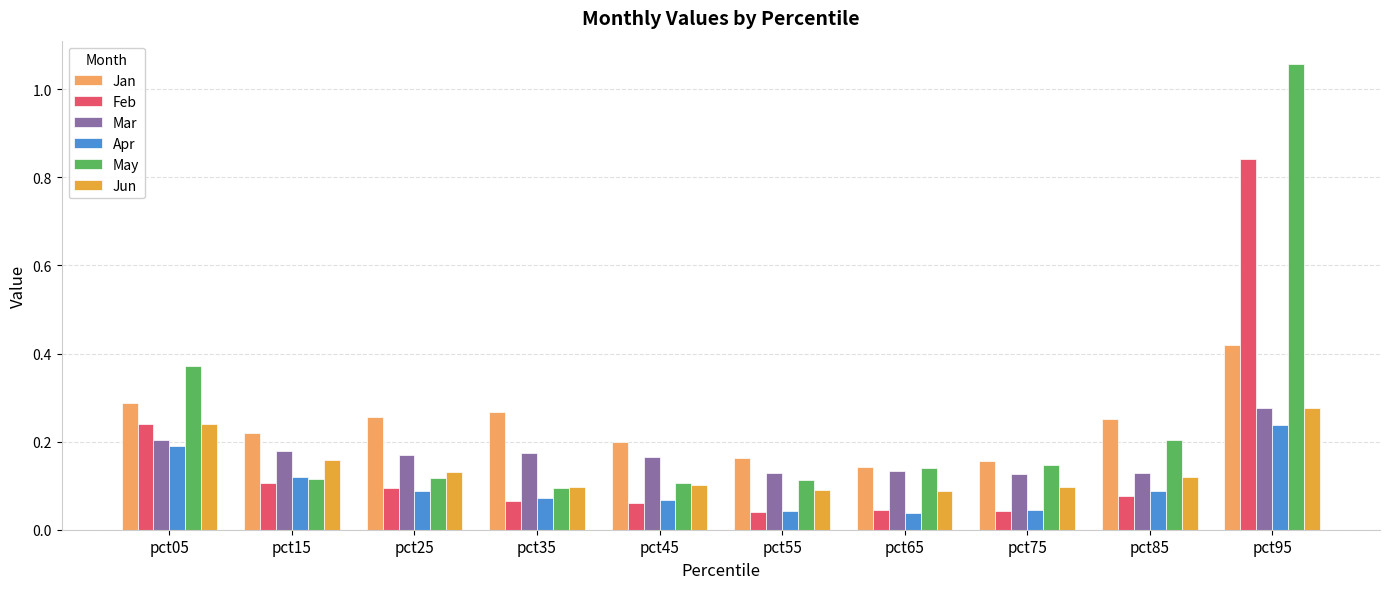

Which category has the highest value in the Jun series?

pct95